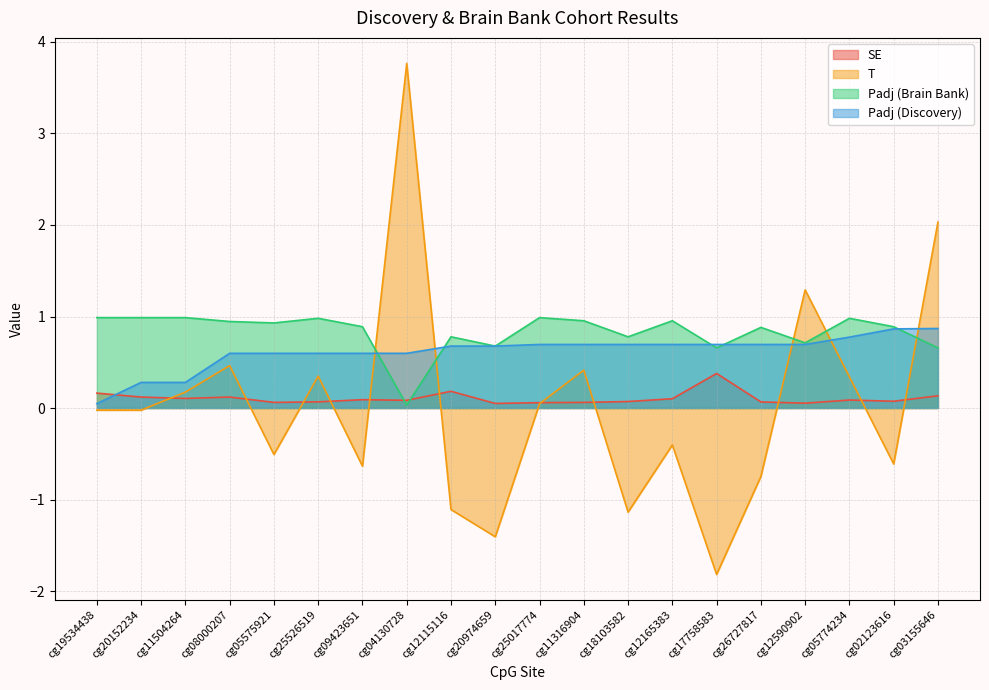

What is the total value across all series at cg12590902?

2.7